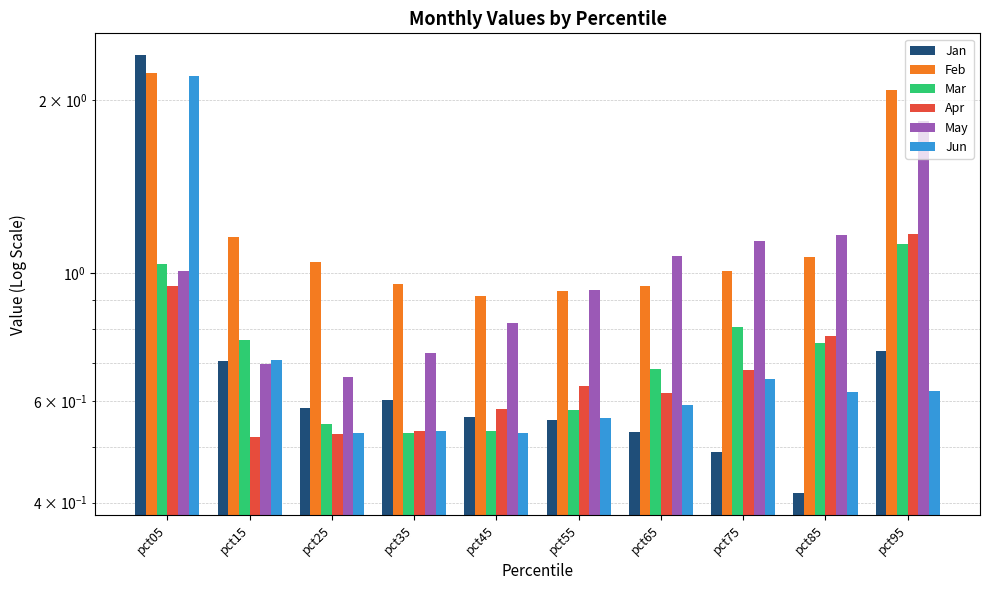

At how many categories does at least one series exceed 1?

7